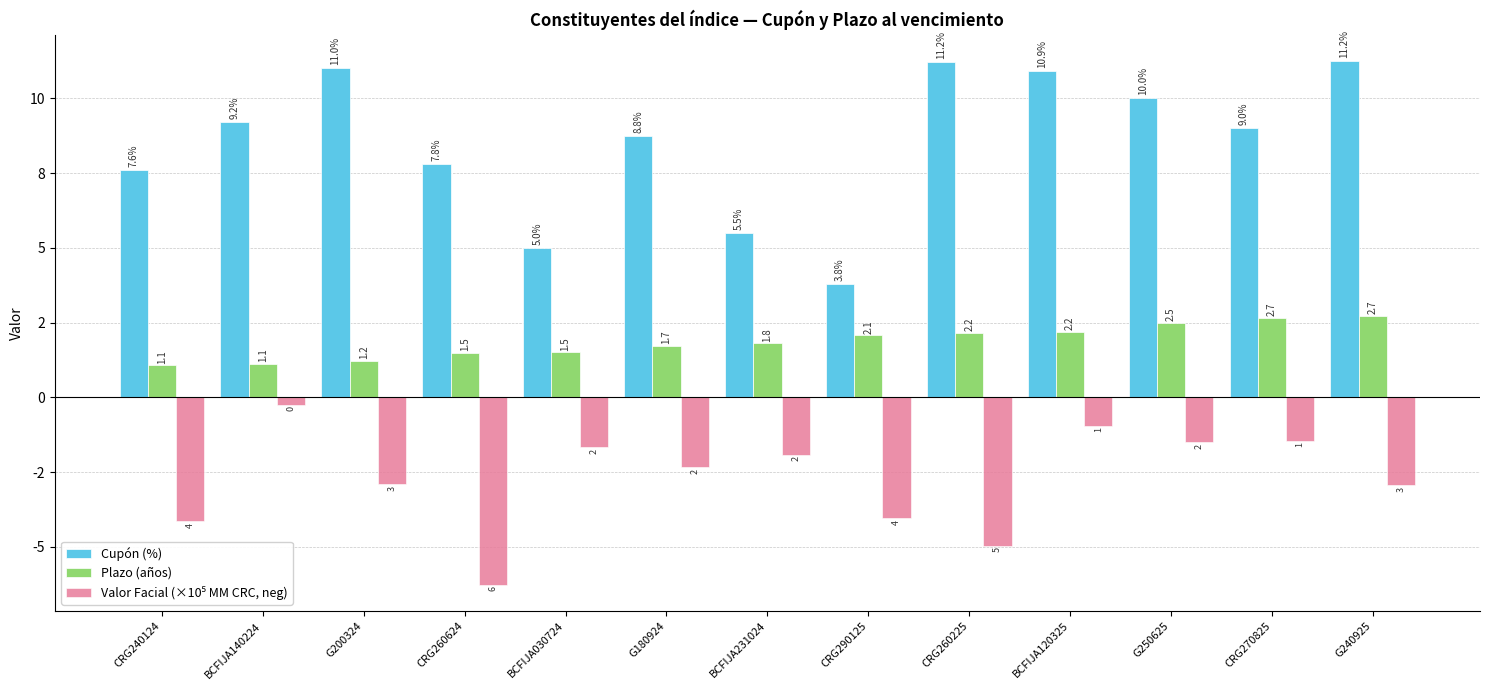

Does the chart contain stacked bars?

No